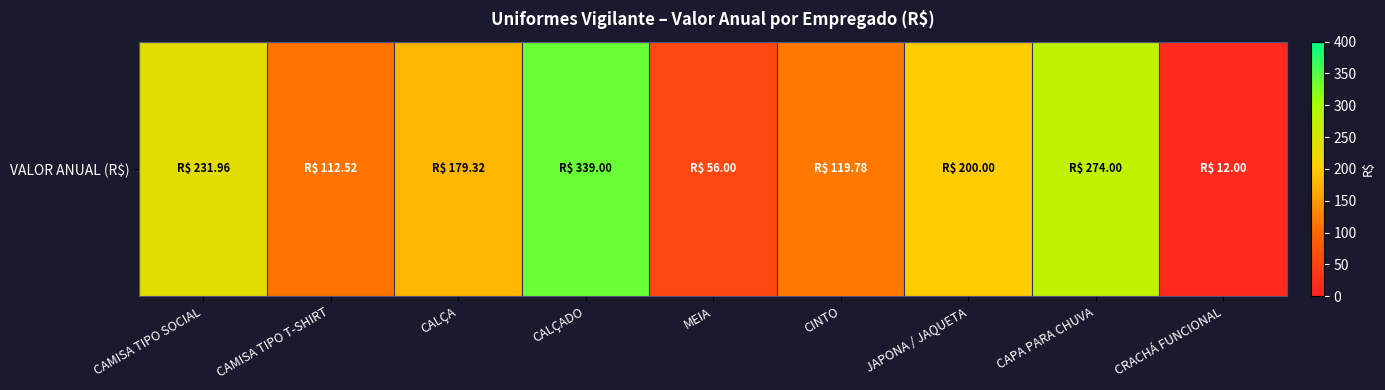

What is the change in value from JAPONA / JAQUETA to CRACHÁ FUNCIONAL?

-188.0